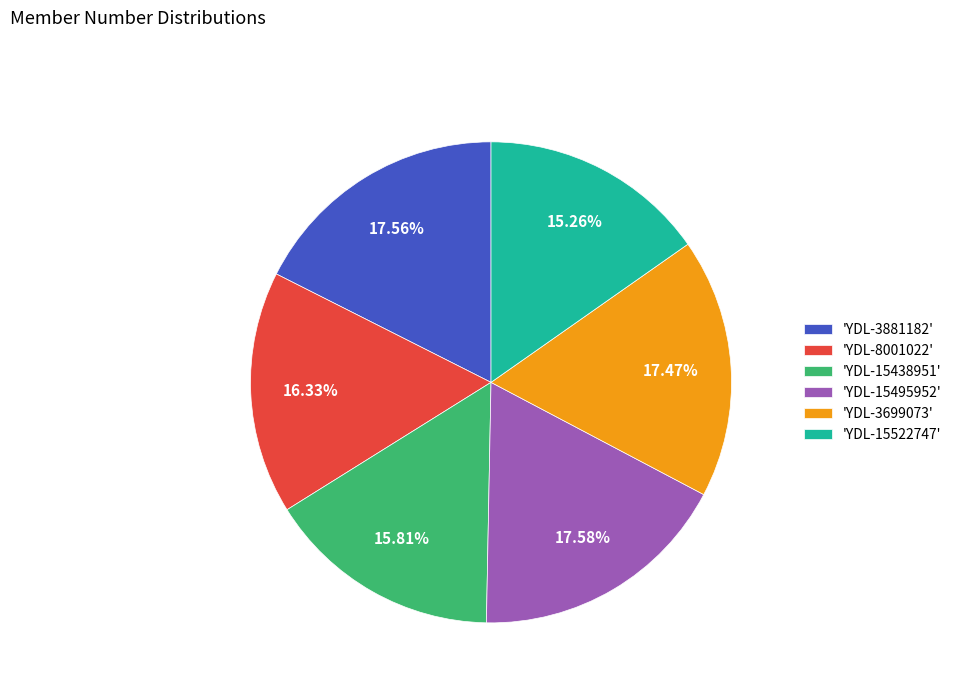

Is the sum of 'YDL-3881182' and 'YDL-15495952' greater than half?

No